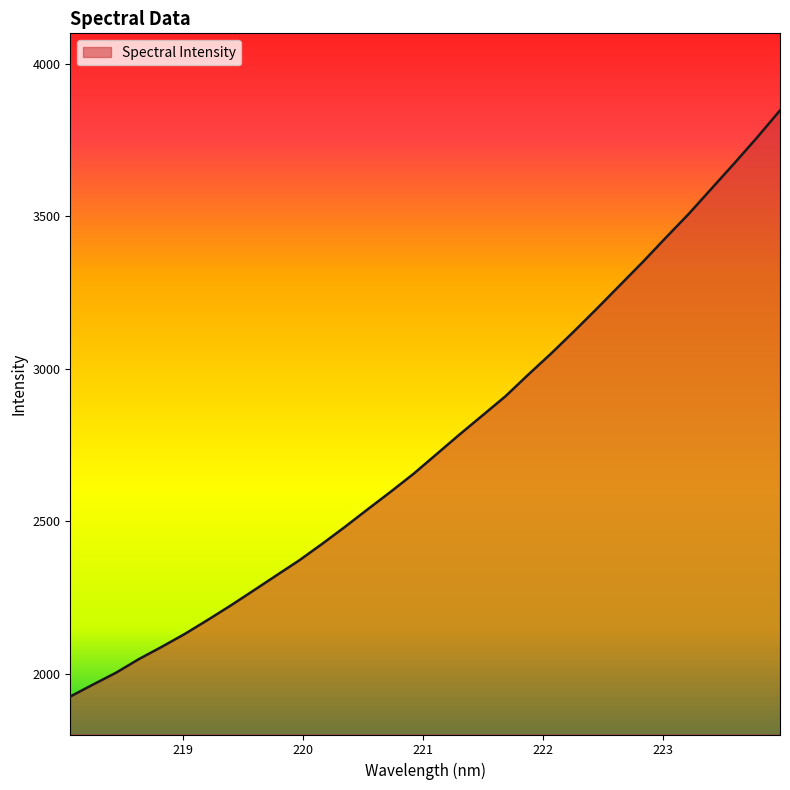

What is the average value?

2758.3